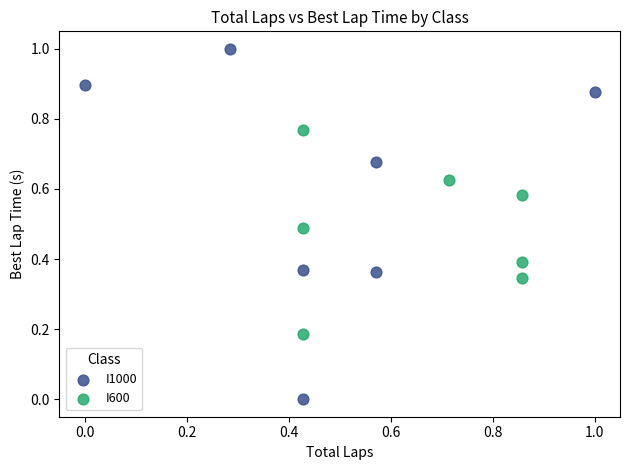

Which series reaches the maximum Y coordinate?

I1000